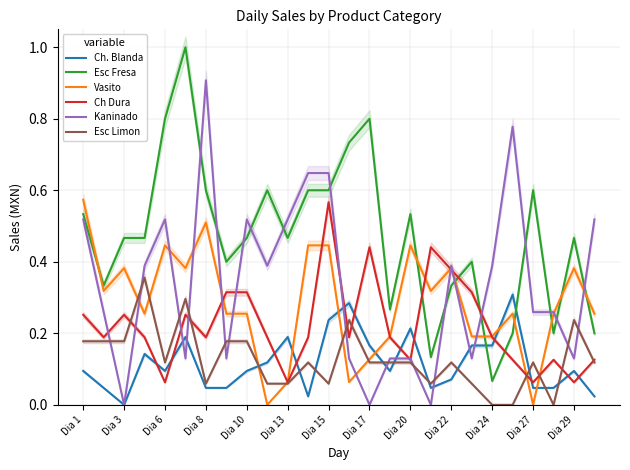

What is the average value of the Ch. Blanda series?

0.1